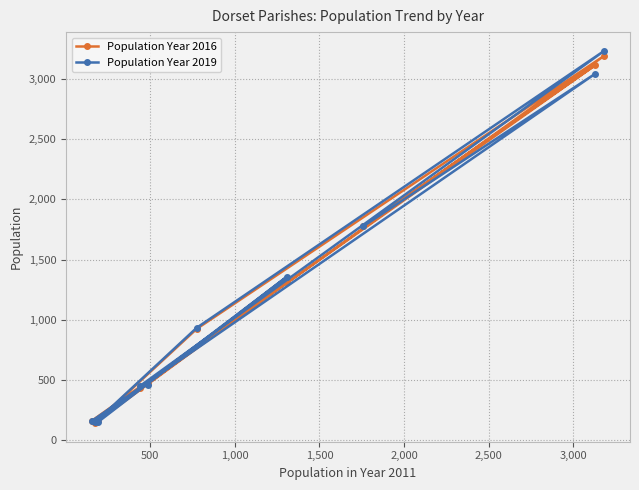

What is the maximum value for Population Year 2016?

3192